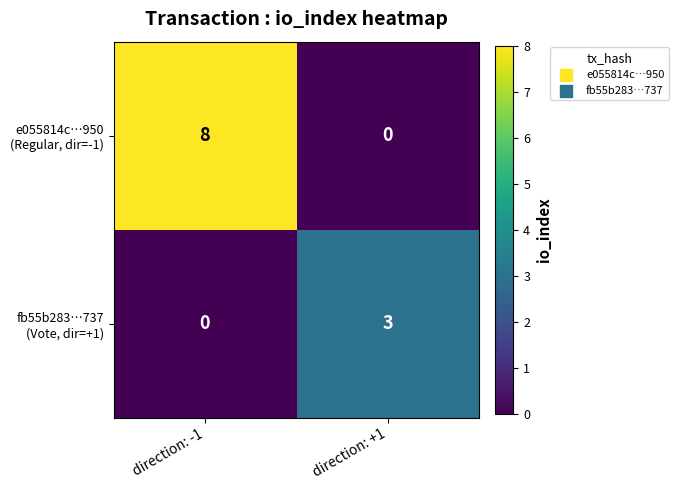

At which category is the sum across all series the highest?

direction: -1